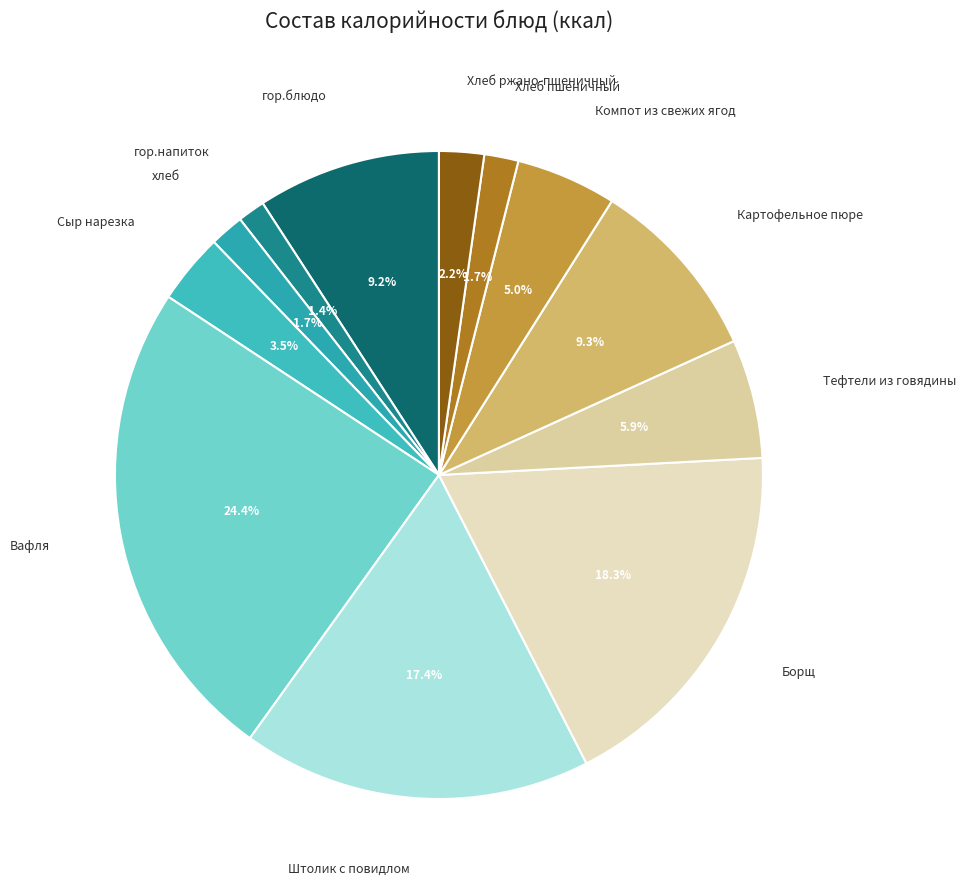

What percentage is the Хлеб пшеничный slice, to the nearest percent?

2%